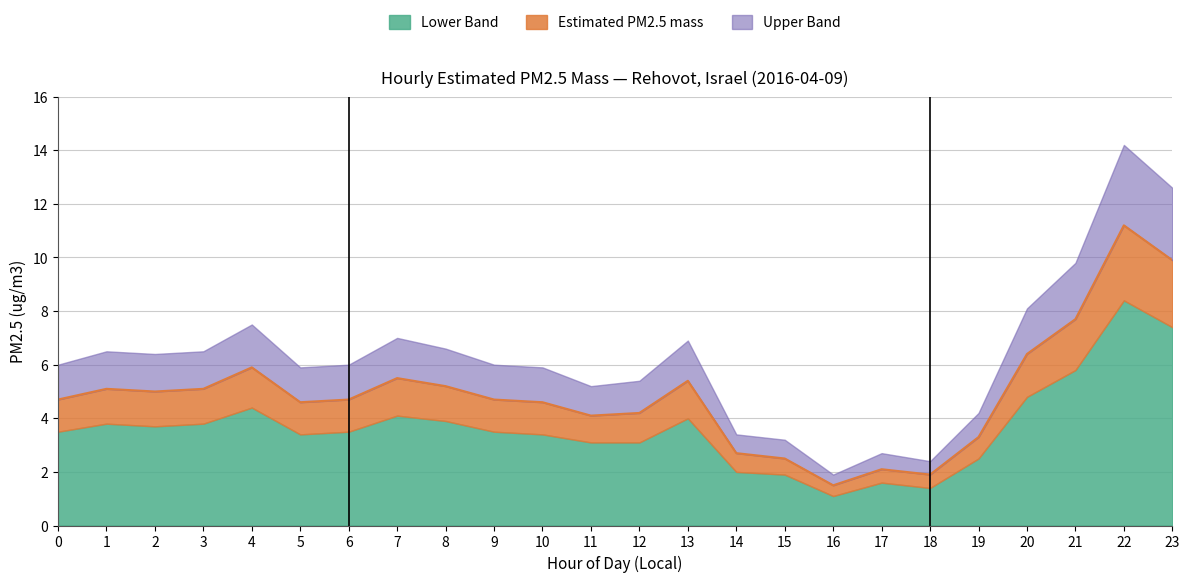

At how many categories does at least one series exceed 3?

21